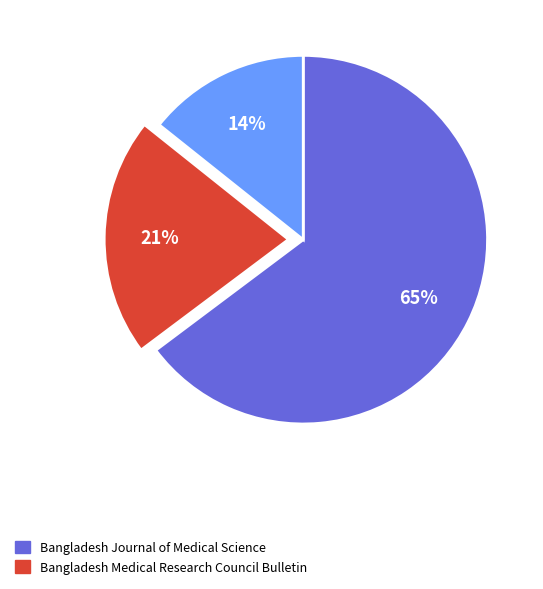

Is there a majority slice in this chart?

Yes